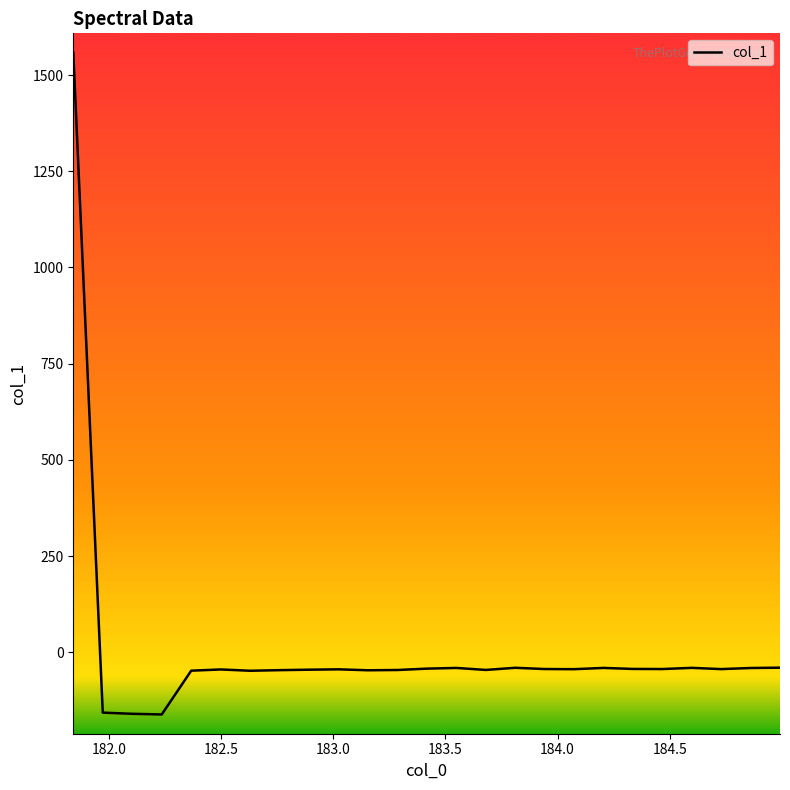

What is the difference between the maximum and minimum values?

1720.1